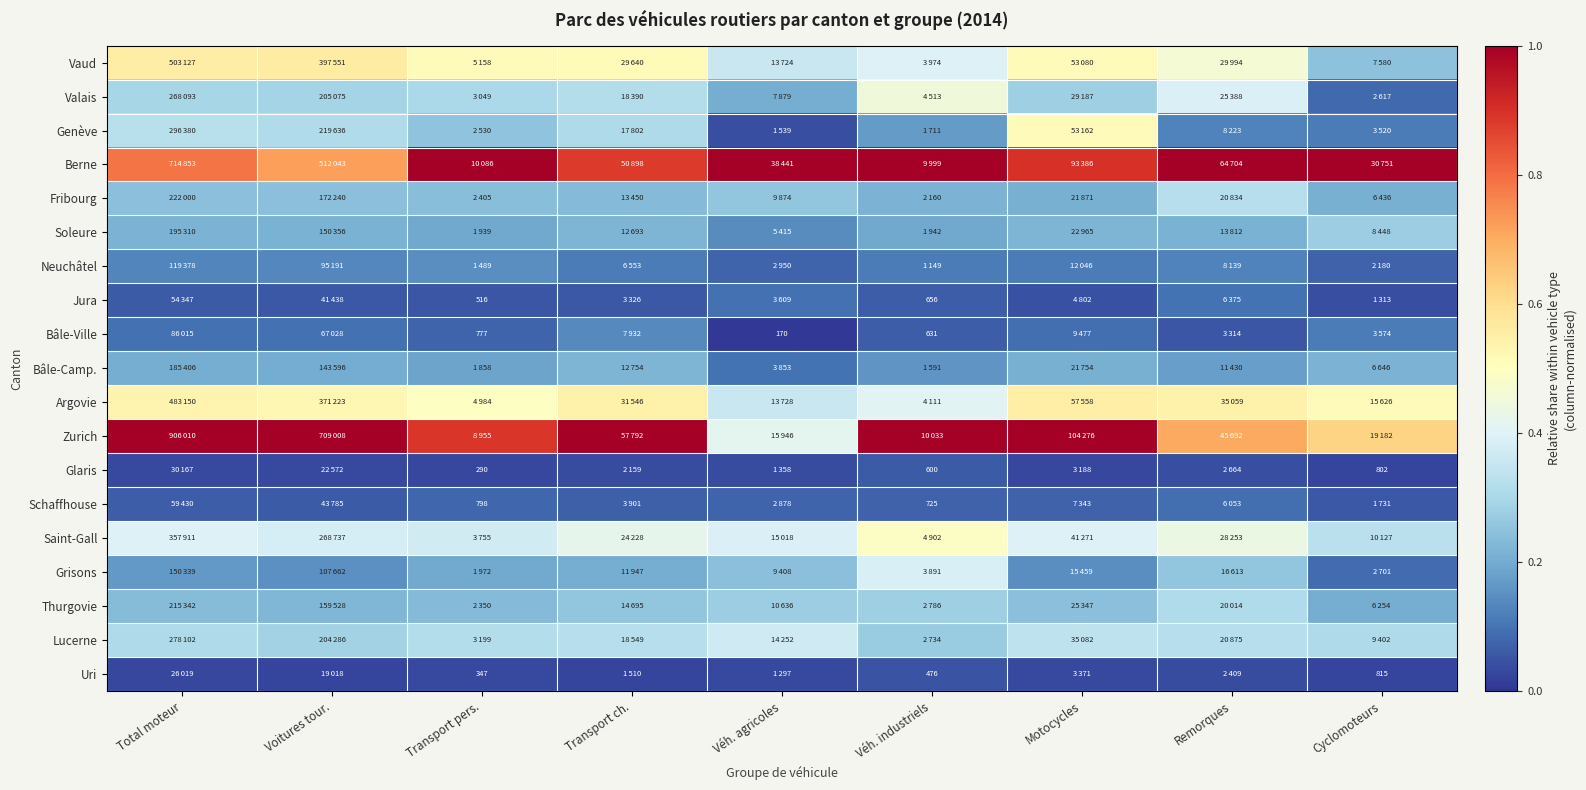

Rank the series by their maximum value, from lowest to highest.

Uri, Glaris, Schaffhouse, Jura, Bâle-Ville, Neuchâtel, Bâle-Camp., Soleure, Thurgovie, Fribourg, Lucerne, Grisons, Valais, Saint-Gall, Genève, Argovie, Vaud, Berne, Zurich